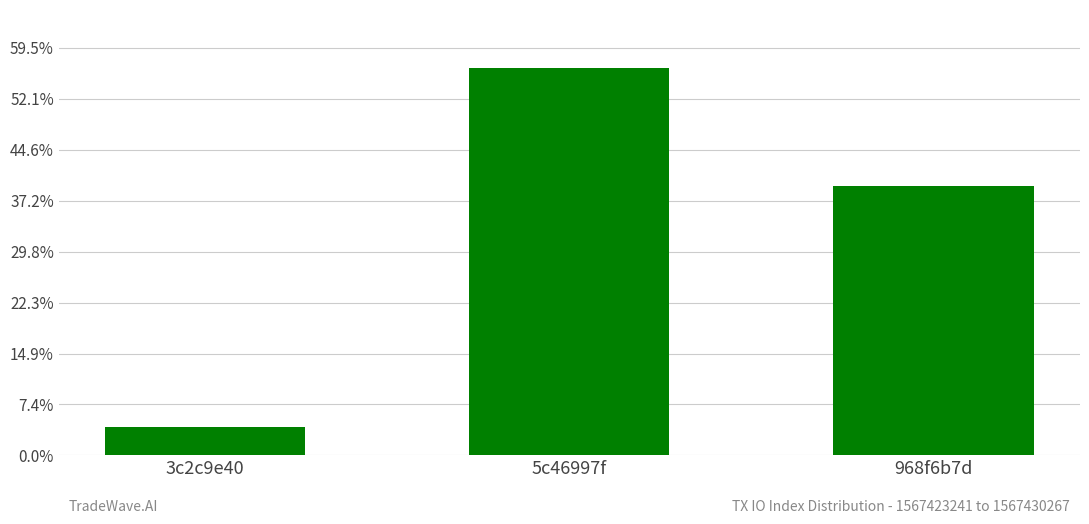

How many categories are shown in the chart?

3